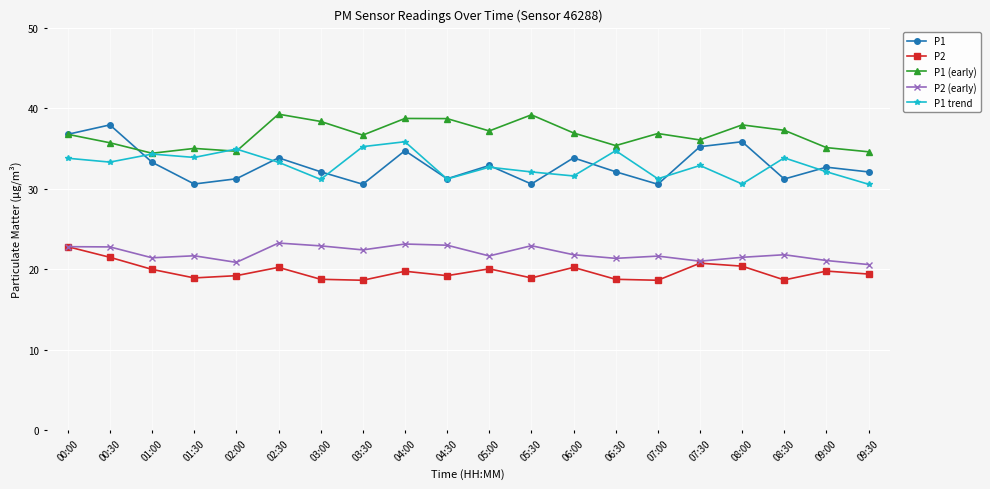

After their last crossing, which series has the higher values: P1 trend or P1?

P1